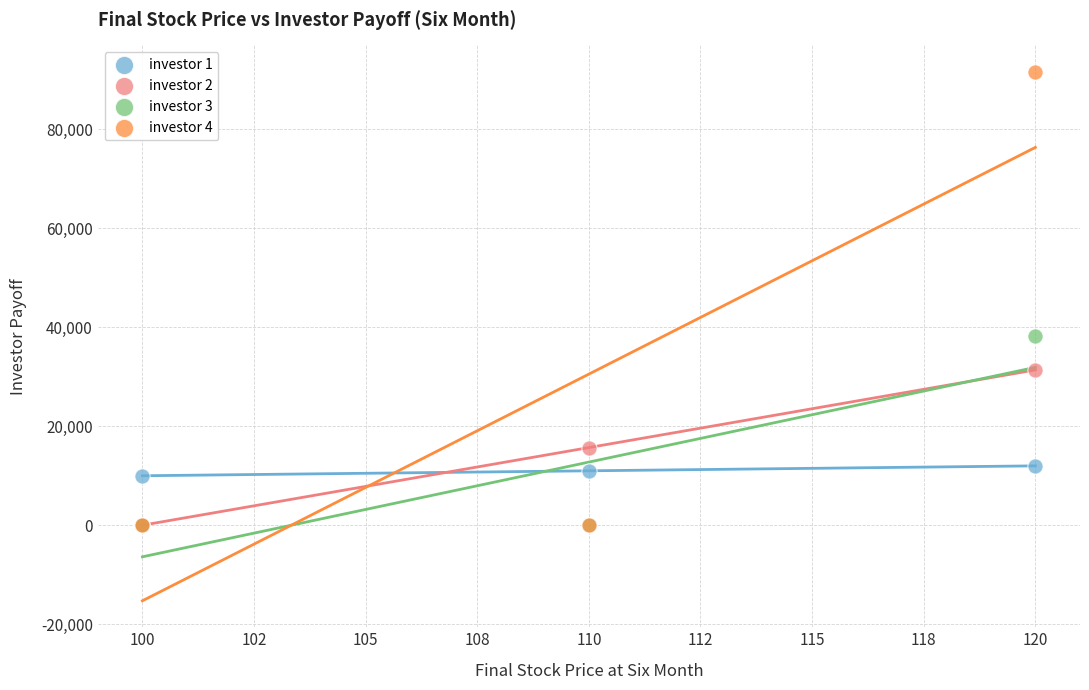

Which series contains the highest Y value?

investor 4